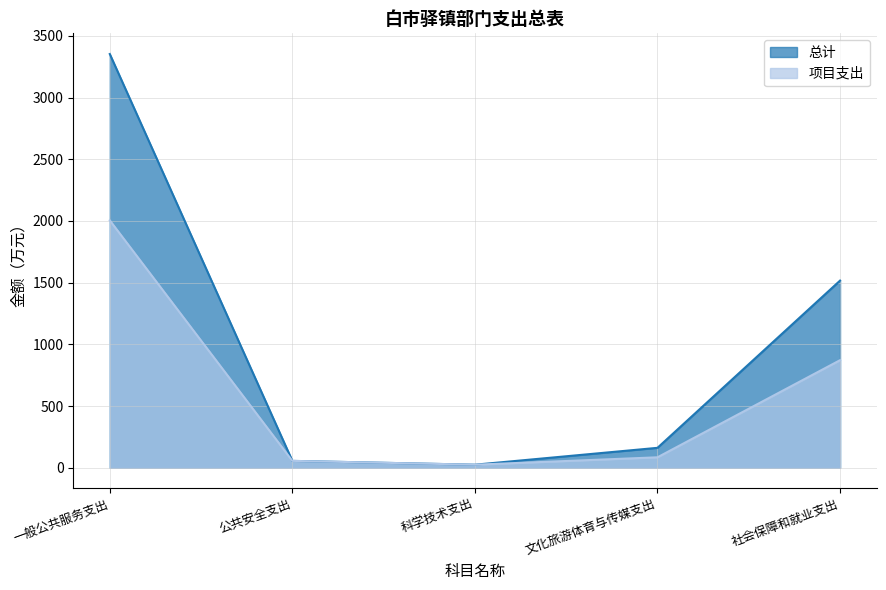

Rank the series at 社会保障和就业支出 from highest to lowest value.

总计, 项目支出